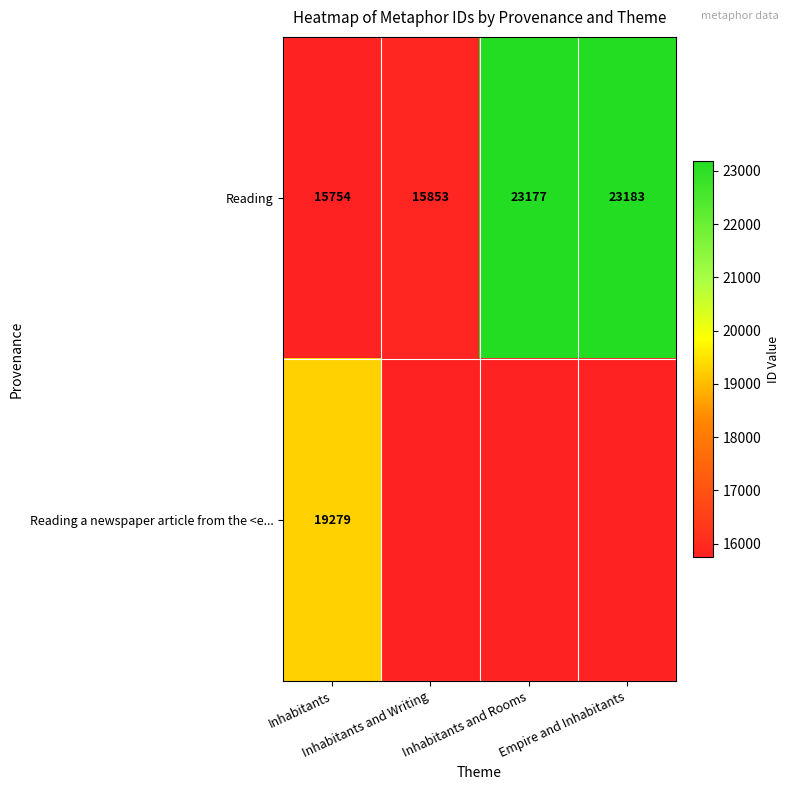

True or false: Reading a newspaper article from the <e... has a value of 10524.9 at Inhabitants.

False